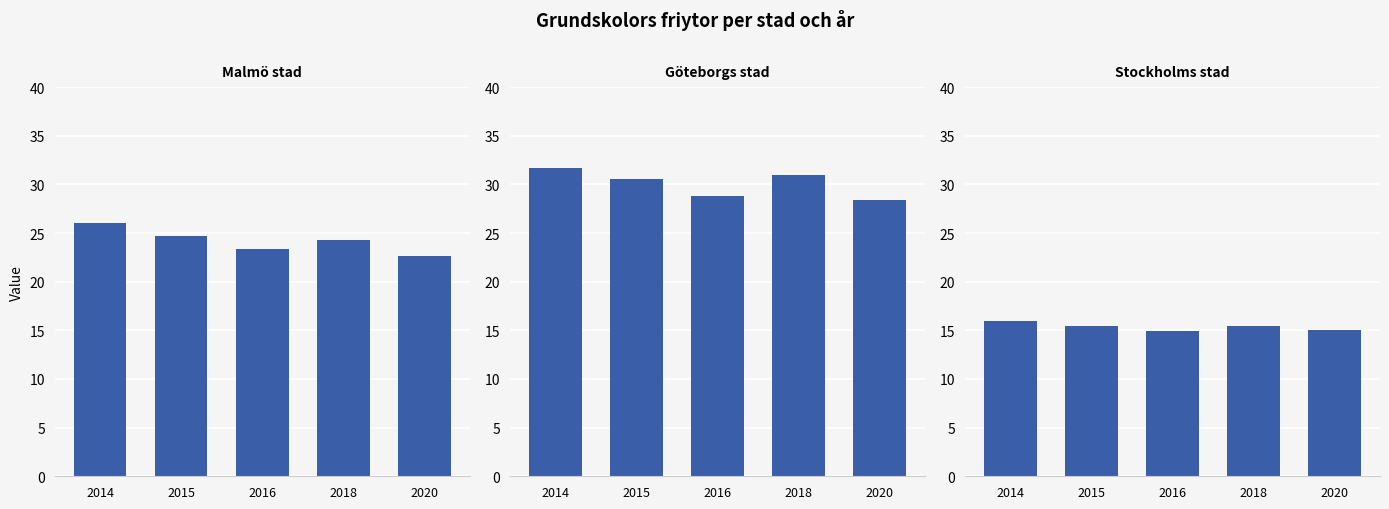

What is the difference between the second highest and second lowest values in the Göteborgs stad series?

2.2